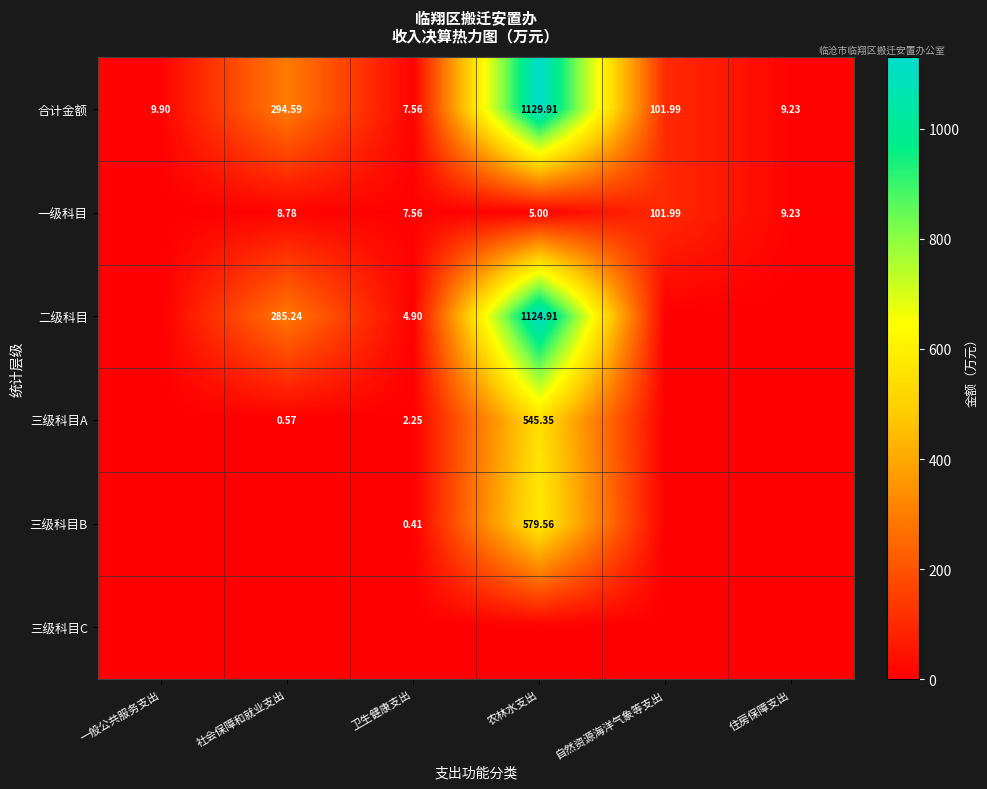

Is the value of 三级科目A at 卫生健康支出 greater than the value of 三级科目B at 农林水支出?

No